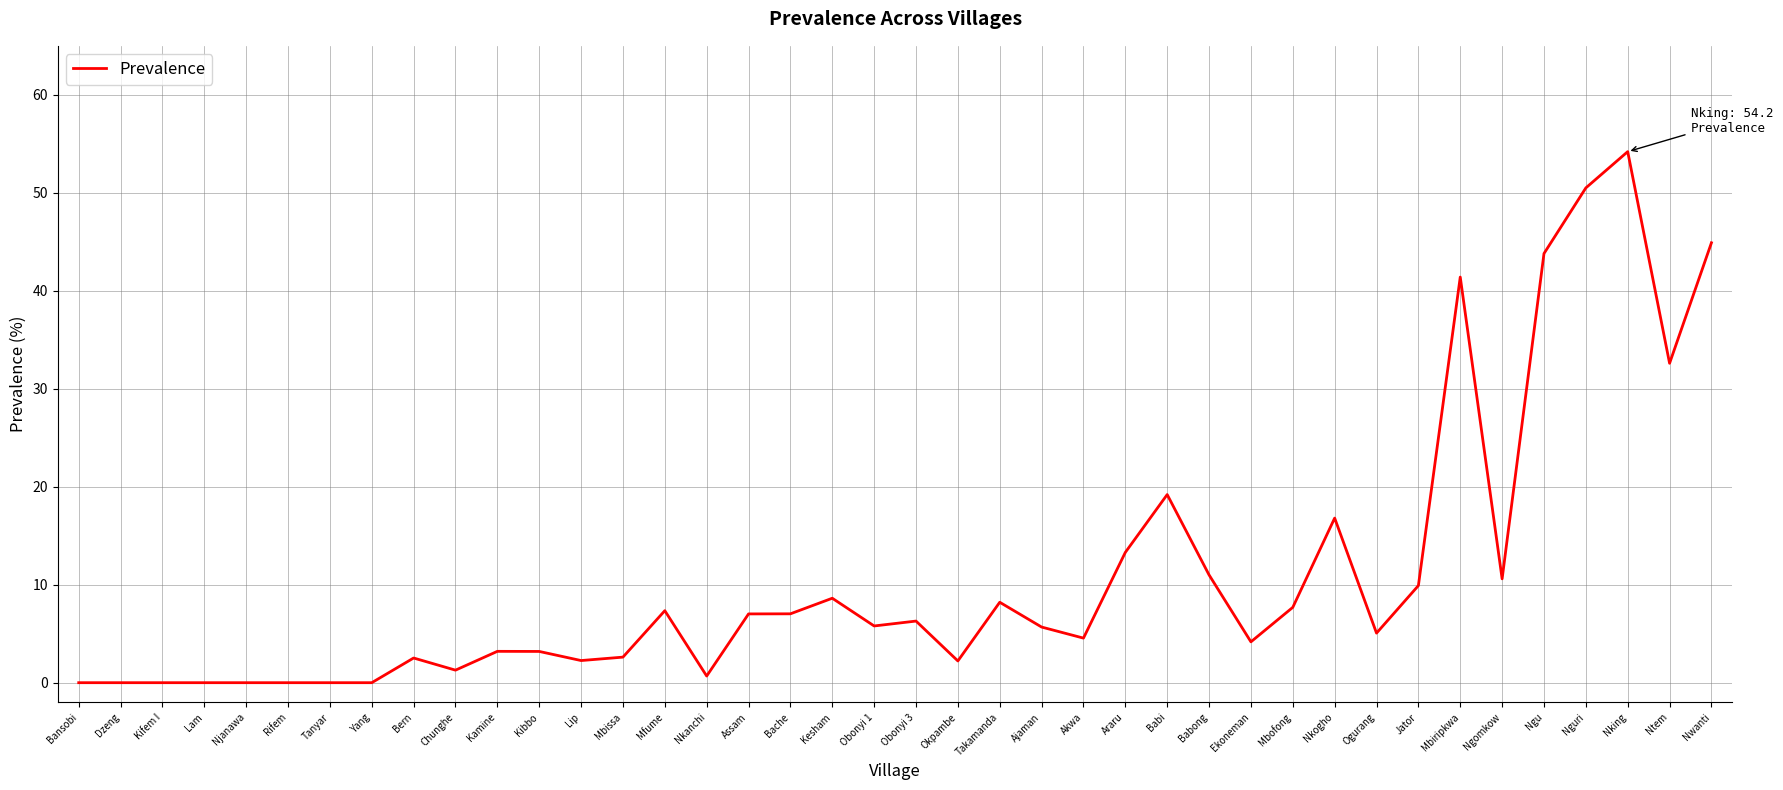

What is the greatest value displayed?

54.2